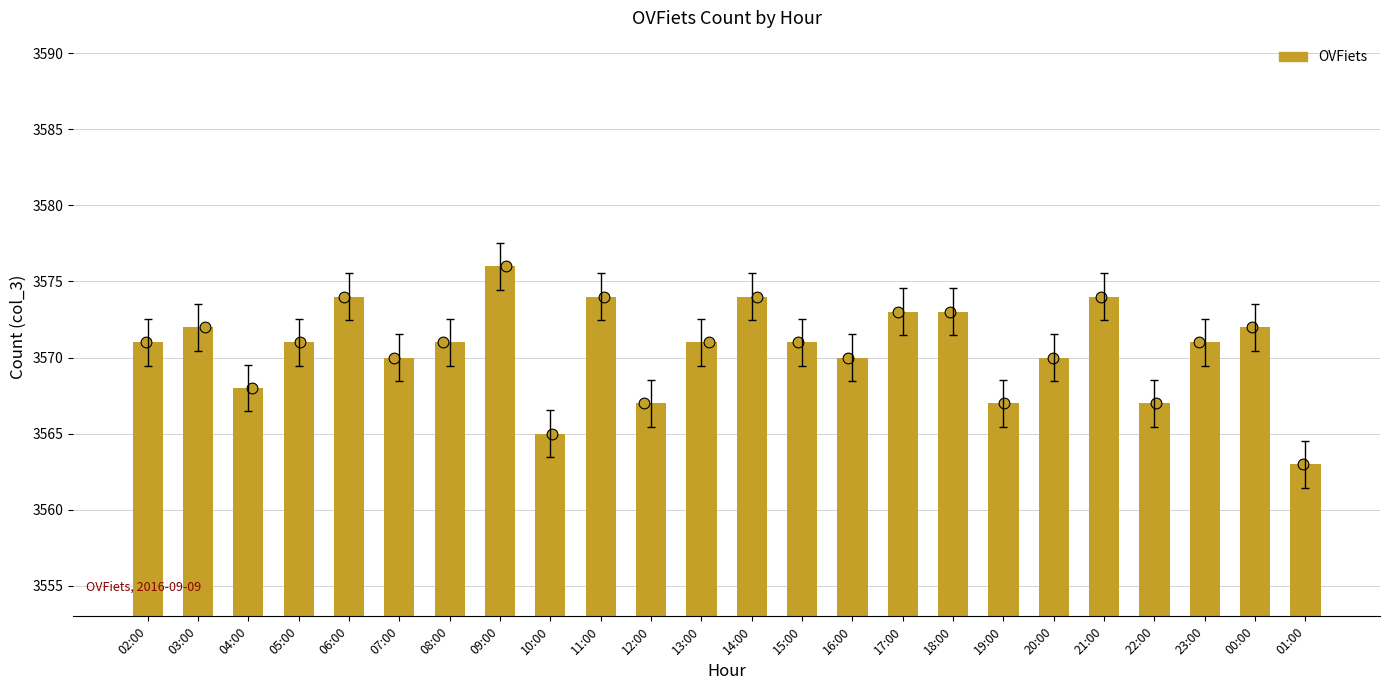

What is the change in value from 13:00 to 17:00?

+2